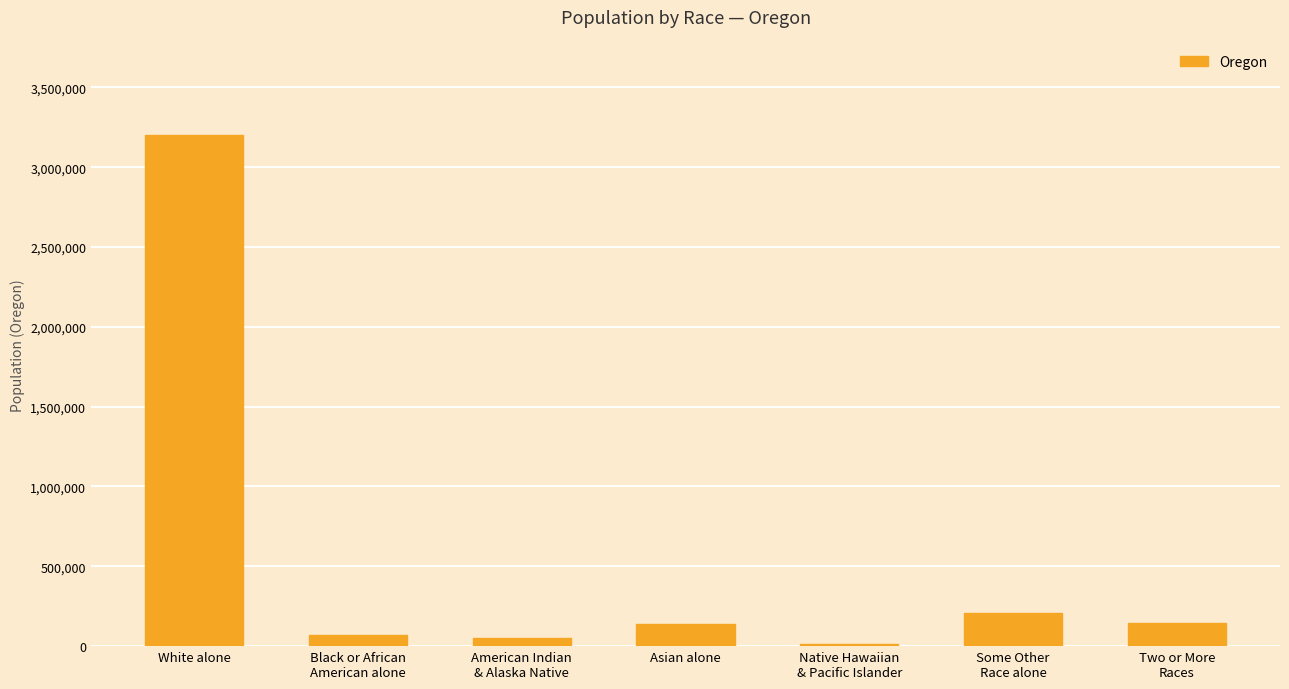

Between Some Other
Race alone and Asian alone, which is larger?

Some Other
Race alone